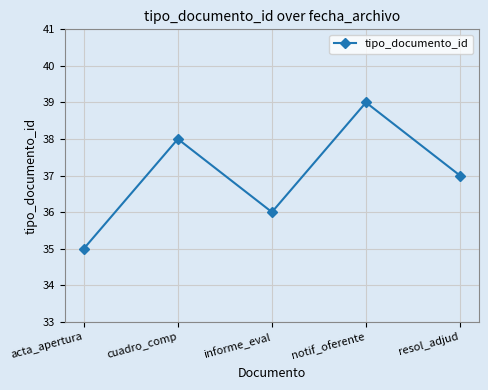

What is the approximate value at cuadro_comp?

38